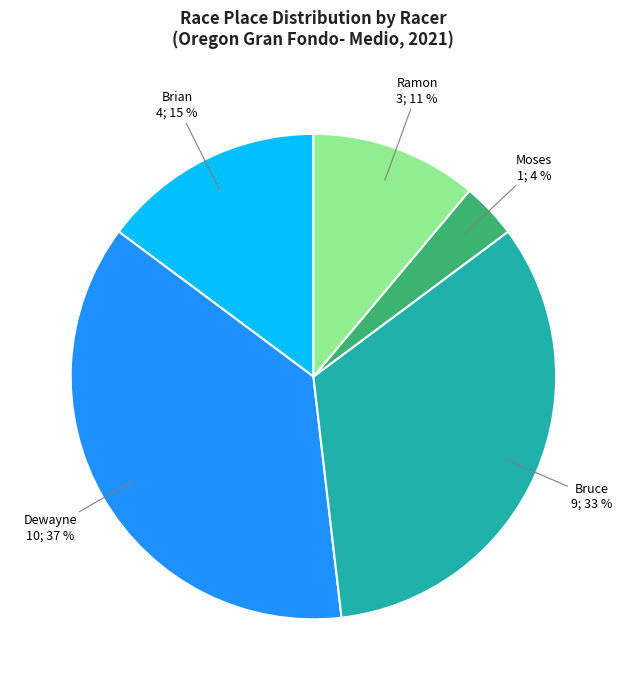

The Moses slice represents 4% of the pie. True or false?

True